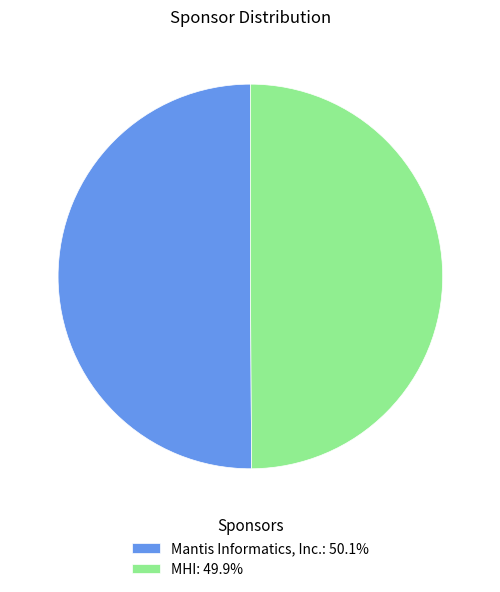

Combined, do Mantis Informatics, Inc.: 50.1% and MHI: 49.9% account for over 50%?

Yes